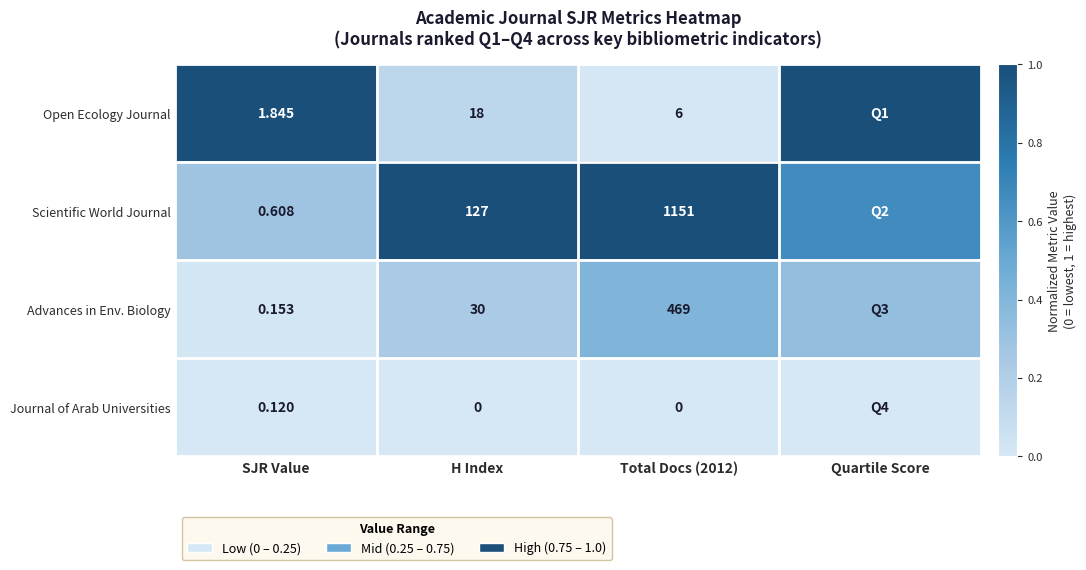

At Total Docs (2012), list the series in order from smallest to largest.

Journal of Arab Universities, Open Ecology Journal, Advances in Env. Biology, Scientific World Journal